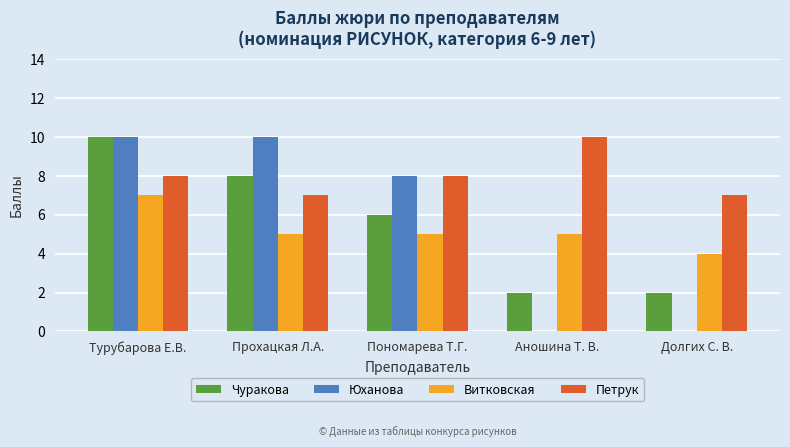

Are the bars horizontal?

No